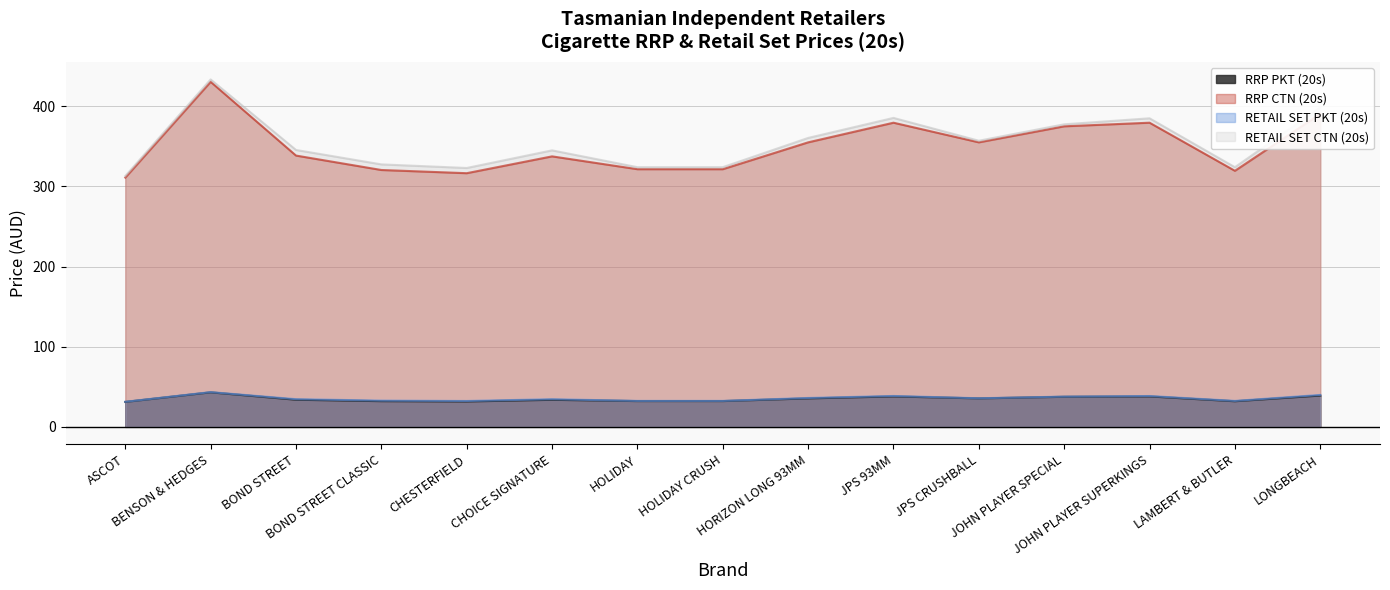

How many values in the RETAIL SET CTN (20s) series exceed 345?

8